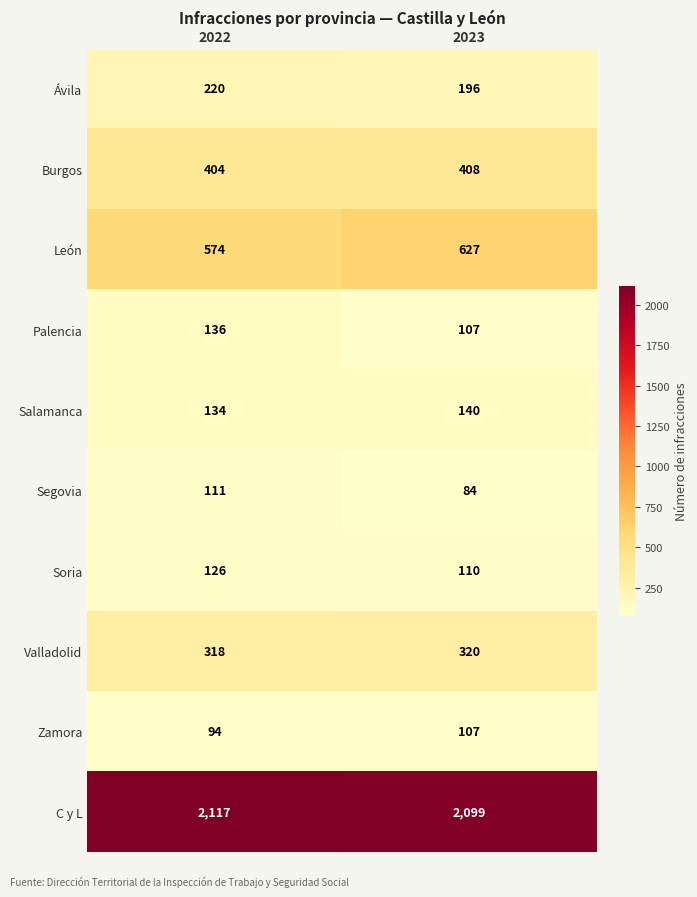

What is the approximate value of Zamora at 2023, to the nearest 5?

105